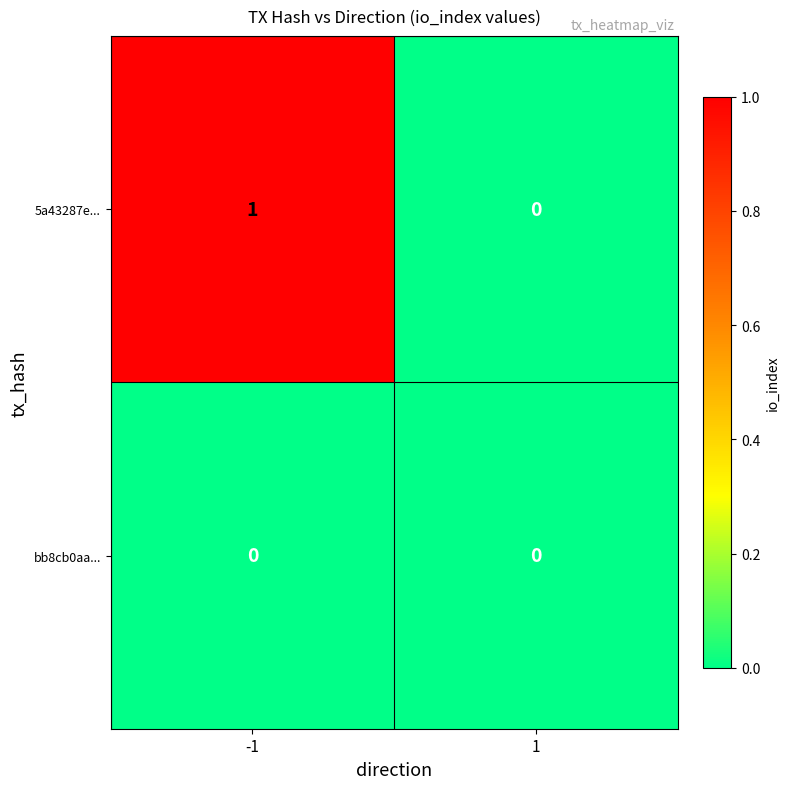

How many distinct data groups are displayed?

2